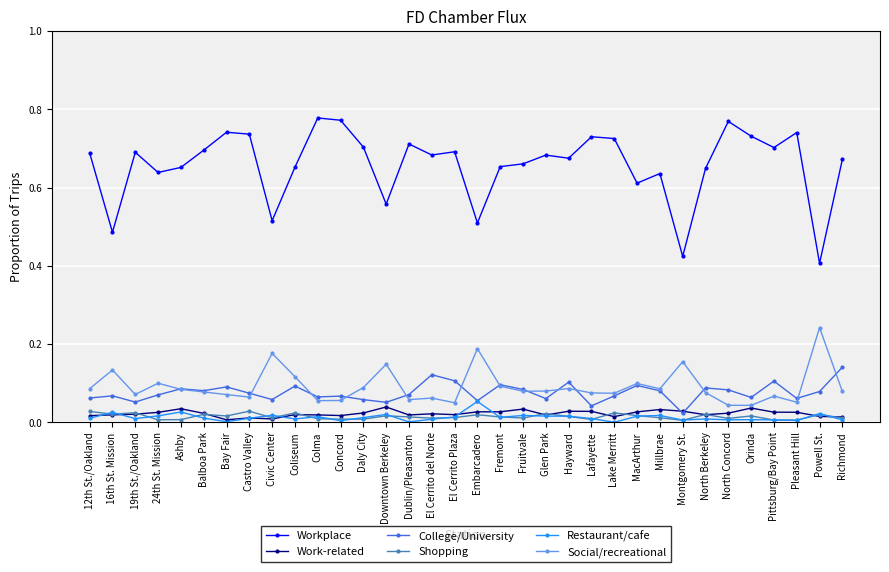

Is it true that Work-related equals 0.0 at 12th St./Oakland?

True